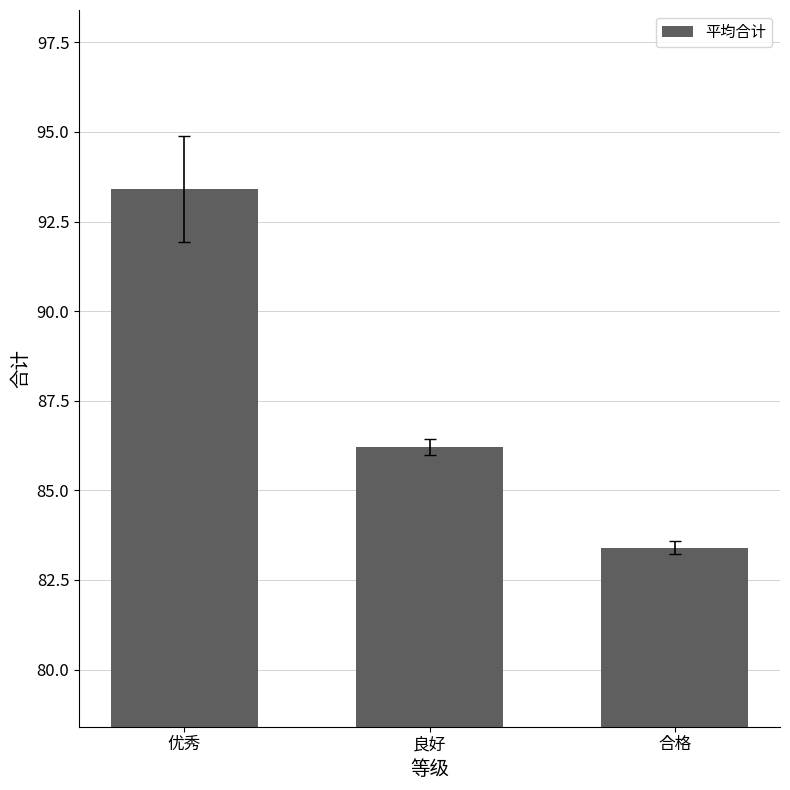

Is it true that the value at 合格 is 26.7?

False